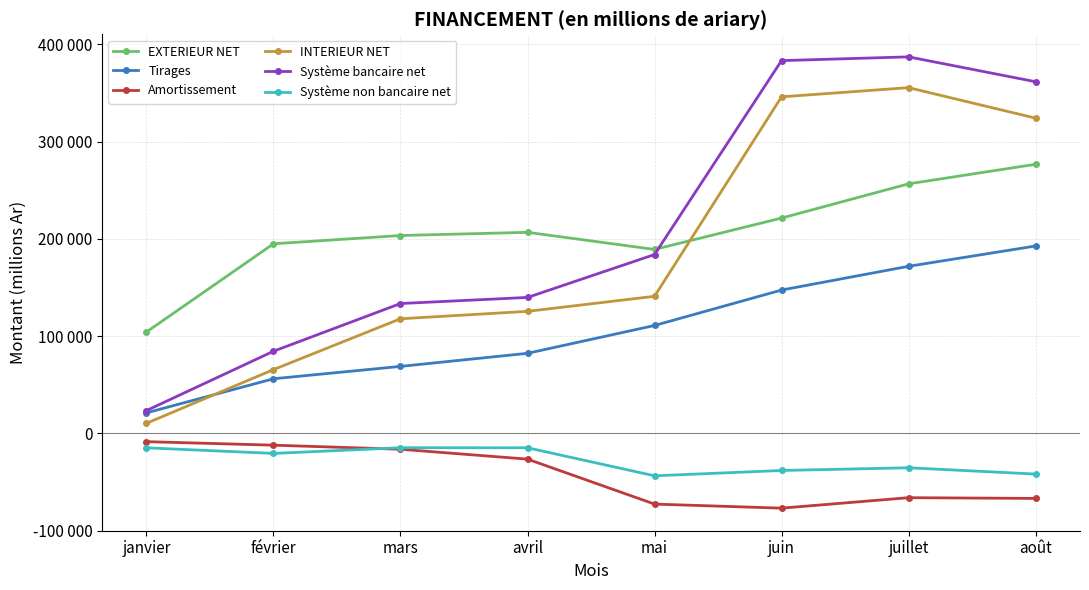

Rank the categories by INTERIEUR NET value from lowest to highest.

janvier, février, mars, avril, mai, août, juin, juillet